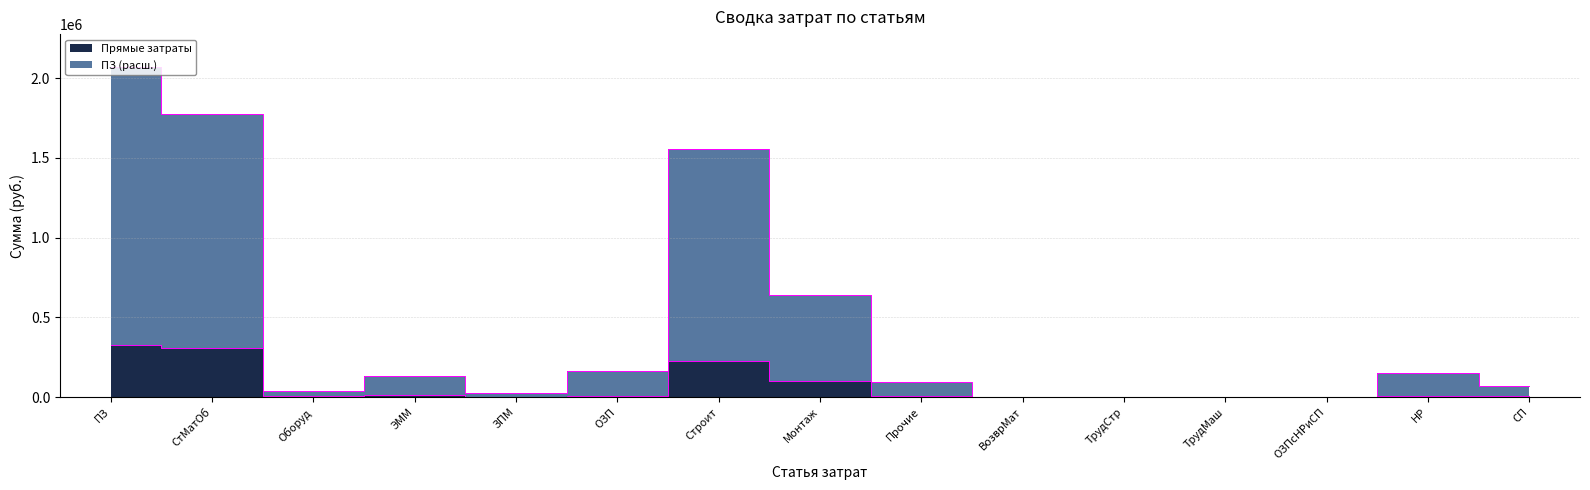

Is it true that Прямые затраты equals 8157.3 at Оборуд?

True